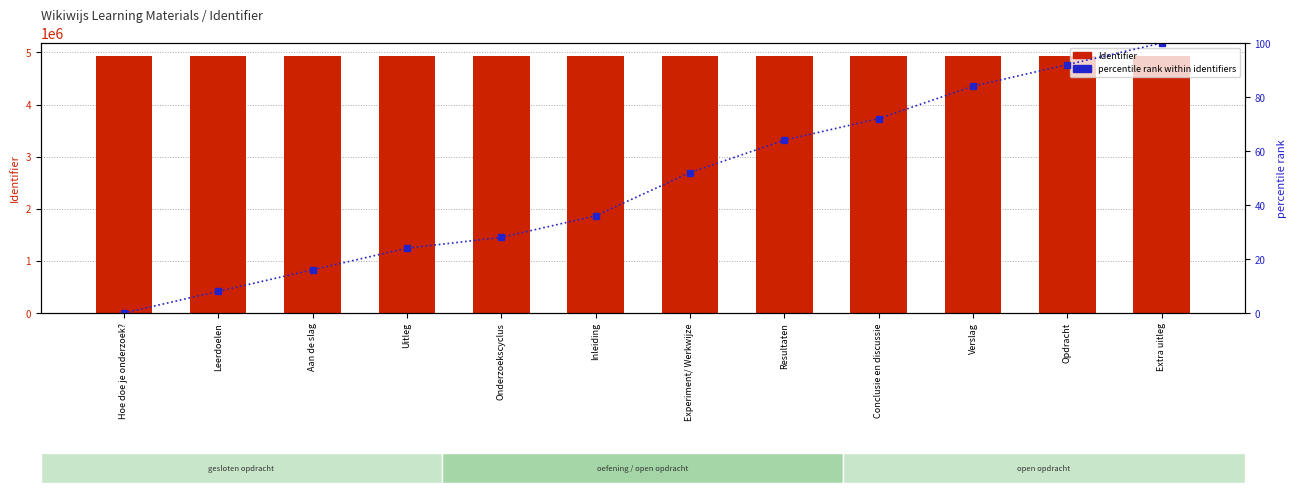

List the series in order of their overall mean, highest first.

Identifier, percentile rank within identifiers